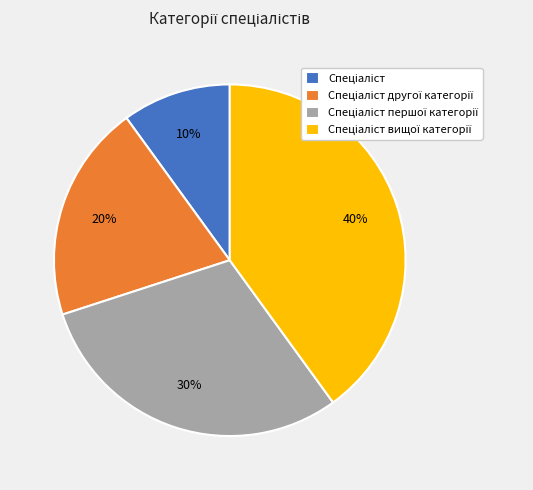

Is there a majority slice in this chart?

No